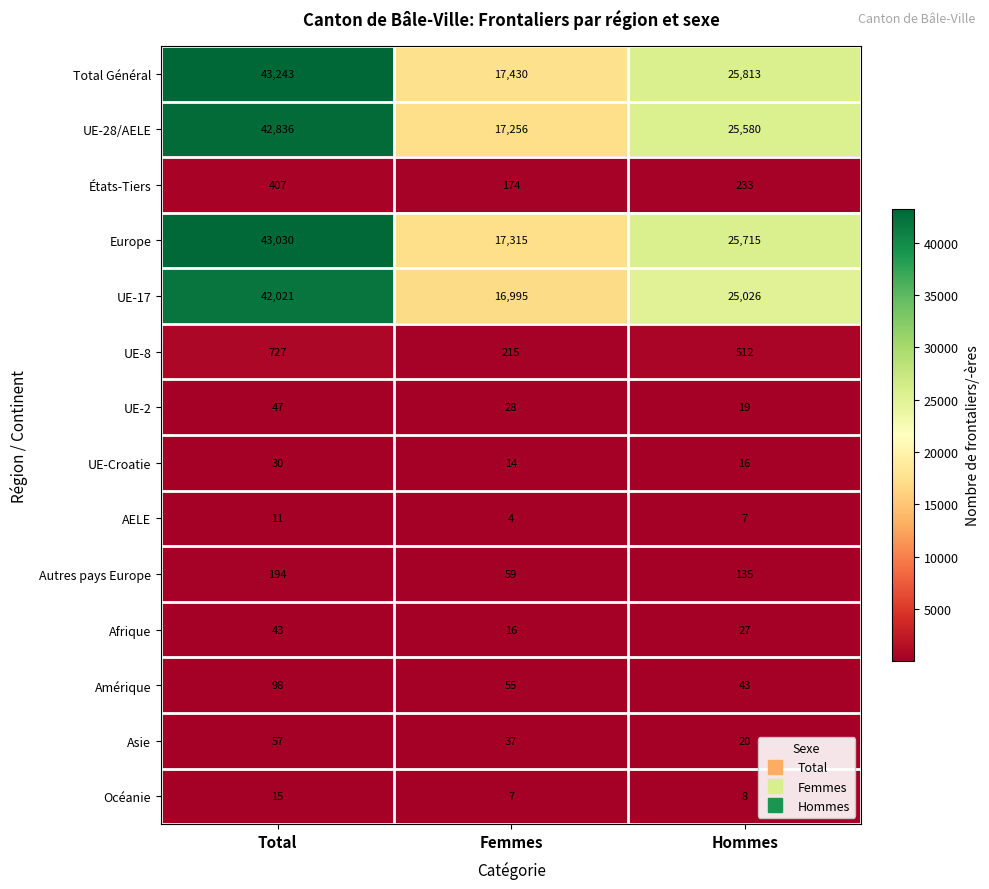

What is the average value of the Océanie series?

10